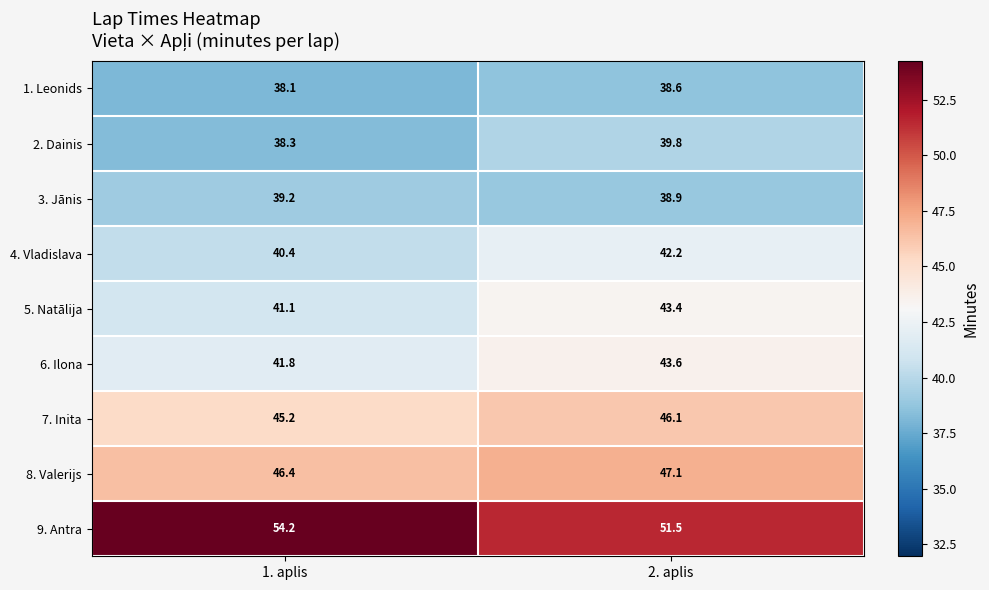

At how many categories does at least one series exceed 47?

2